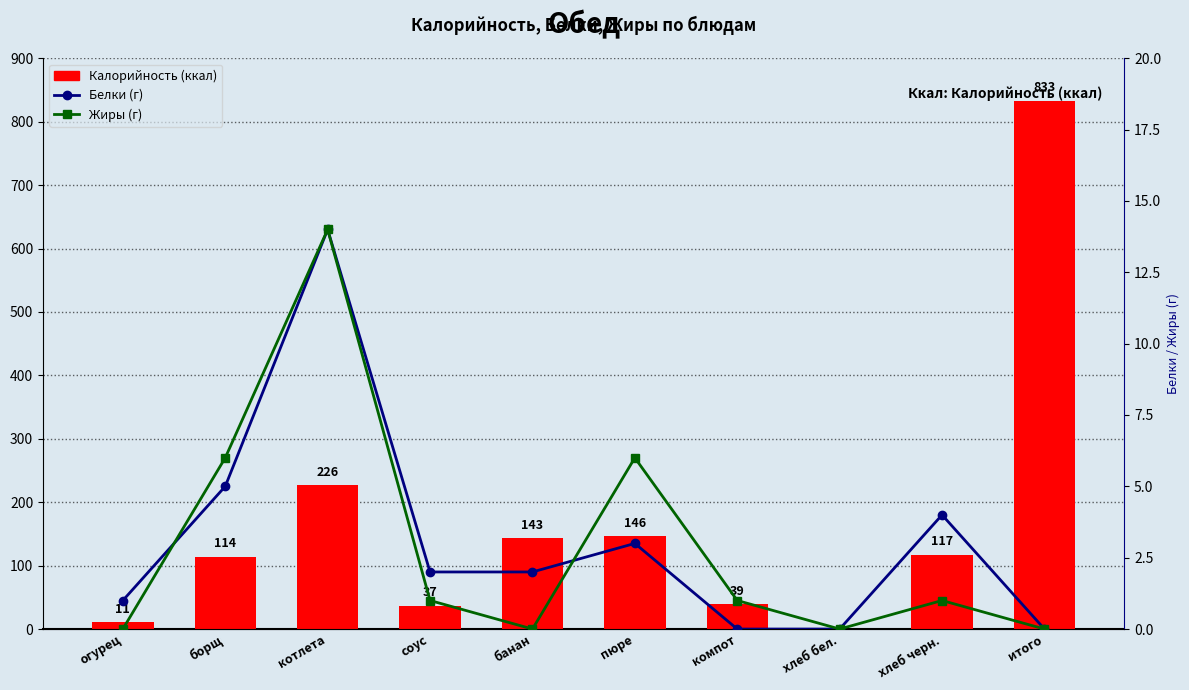

What is the label of the 5th bar from the left?

банан